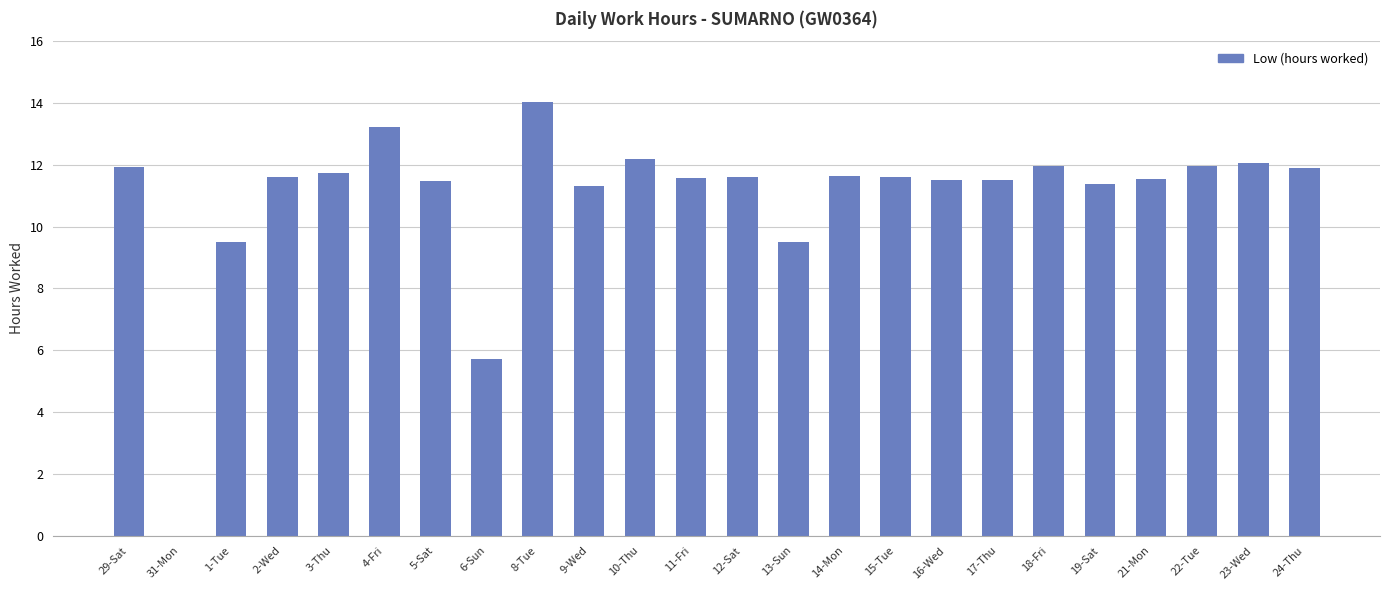

Which label corresponds to the largest value in the chart?

8-Tue